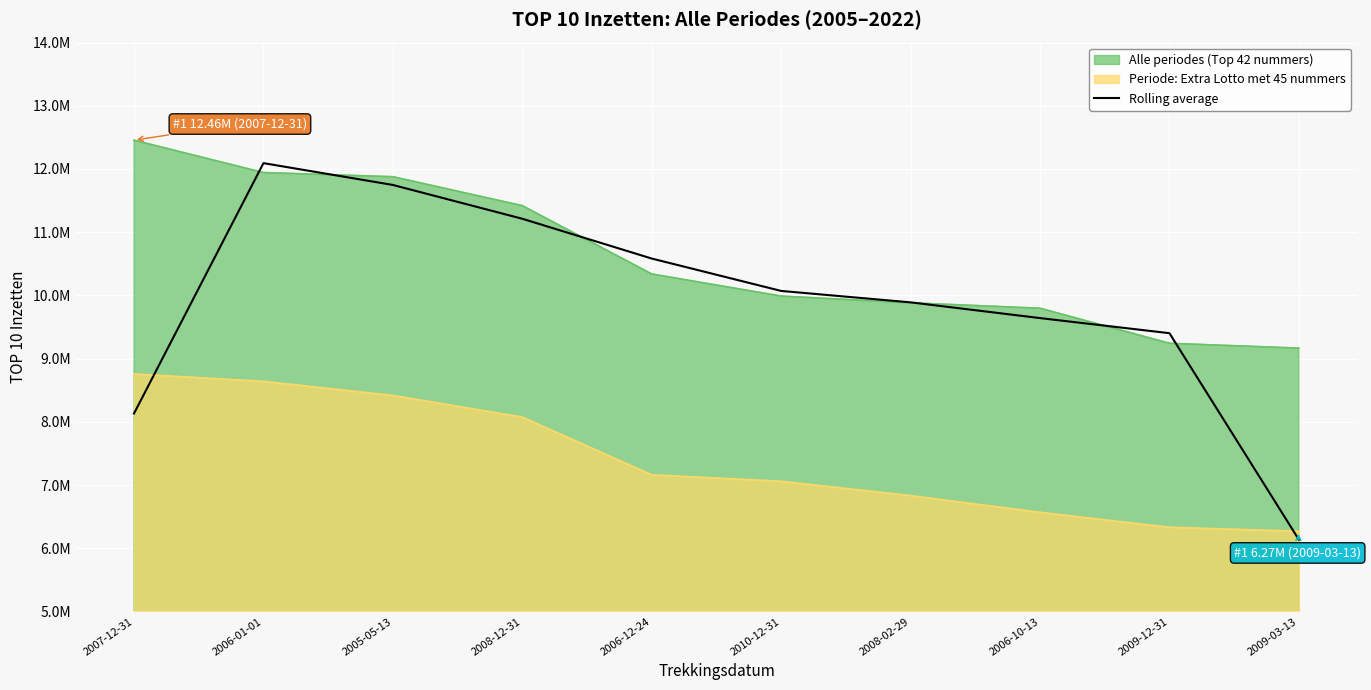

How many values are below 10070391?

5